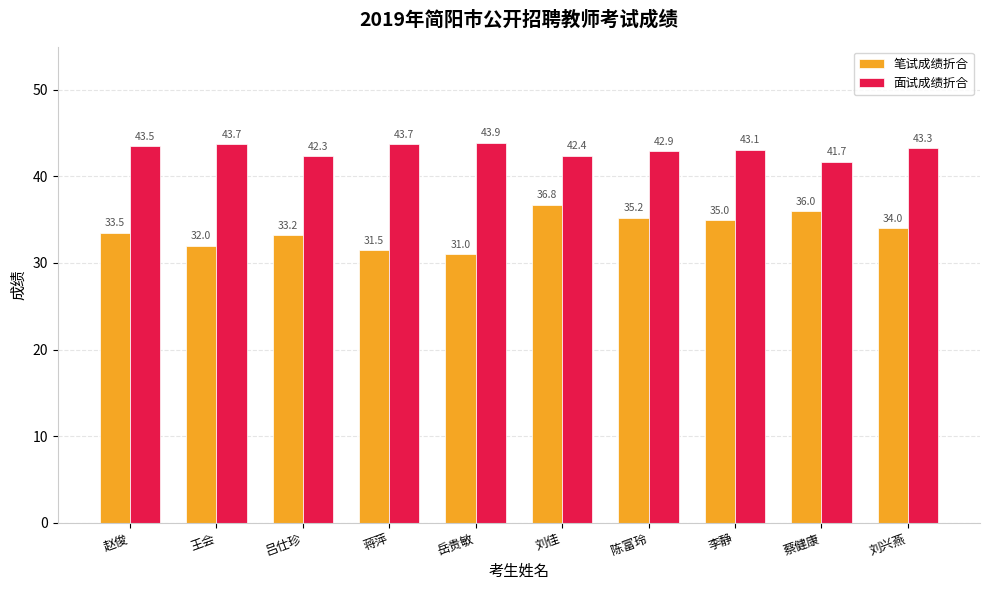

What are all the series names shown in the legend?

笔试成绩折合, 面试成绩折合